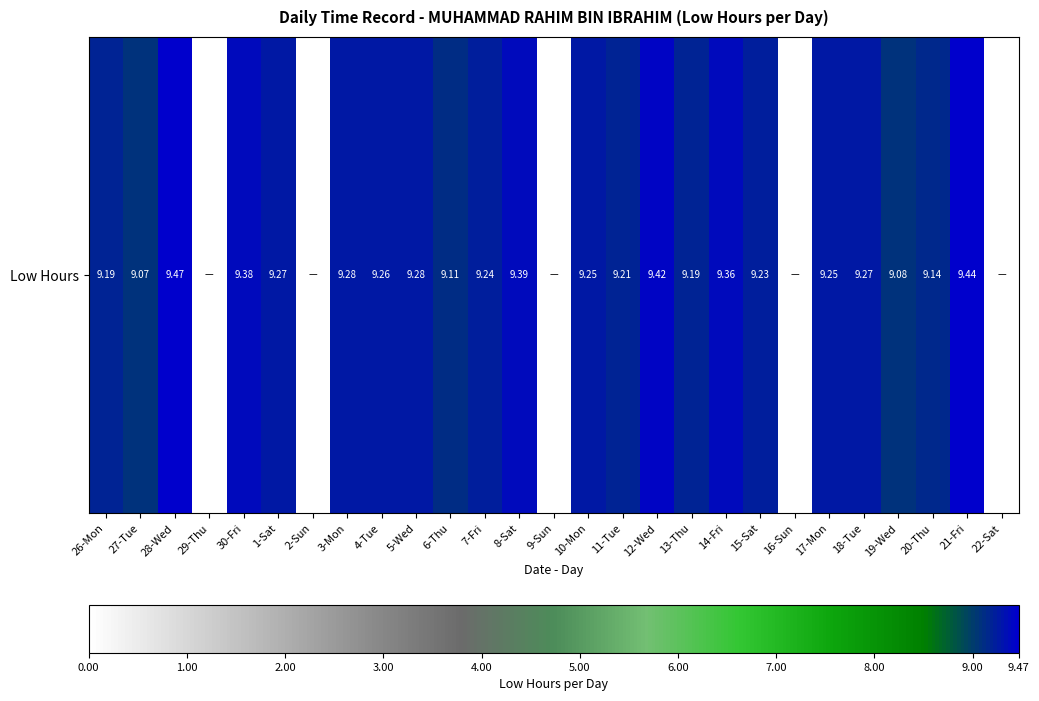

Reading right to left, transcribe all the data shown in this chart.

0.0	9.4	9.1	9.1	9.3	9.2	0.0	9.2	9.4	9.2	9.4	9.2	9.2	0.0	9.4	9.2	9.1	9.3	9.3	9.3	0.0	9.3	9.4	0.0	9.5	9.1	9.2